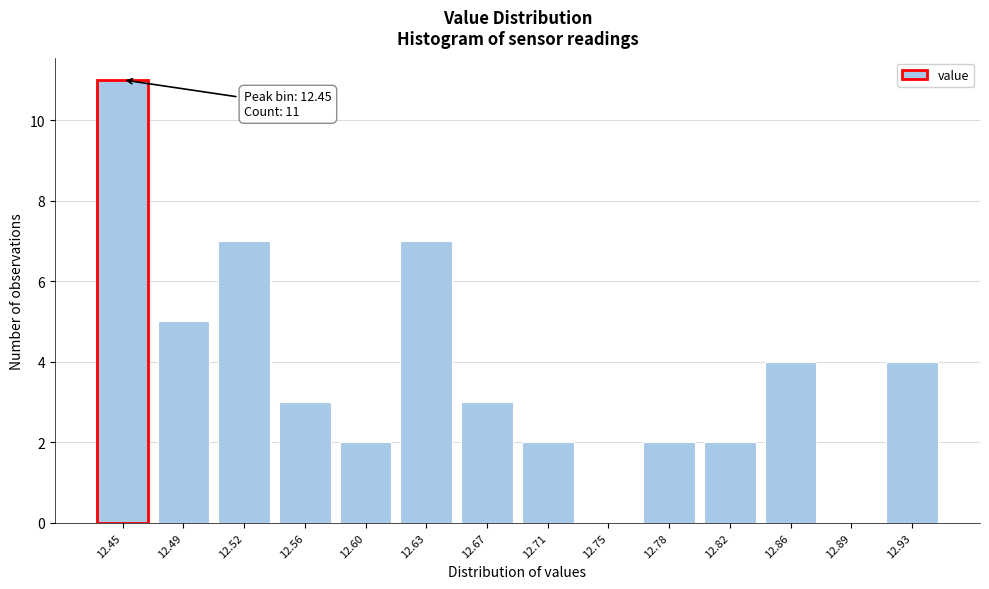

Reading right to left, extract all data points from this chart.

12.93=4	12.89=0	12.86=4	12.82=2	12.78=2	12.75=0	12.71=2	12.67=3	12.63=7	12.60=2	12.56=3	12.52=7	12.49=5	12.45=11